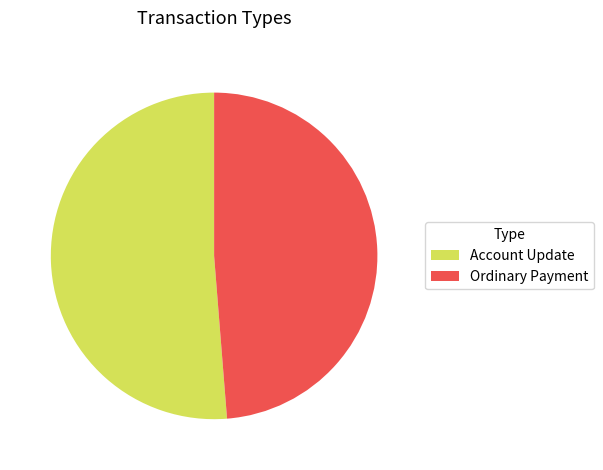

Approximately how many times larger is the value at Ordinary Payment compared to Account Update?

1.0